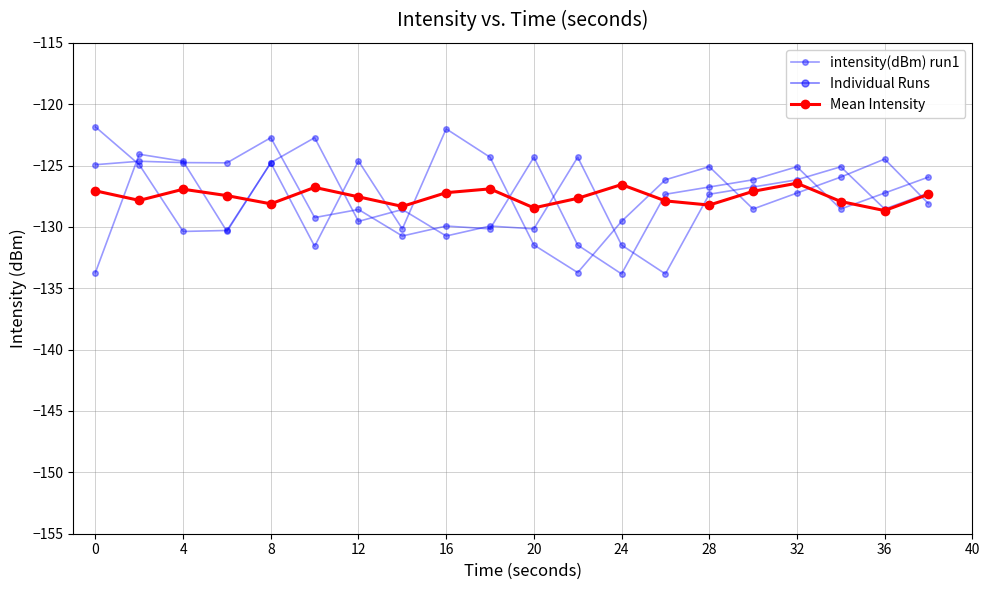

Rank the series by their average value, from lowest to highest.

intensity(dBm) run1, Mean Intensity